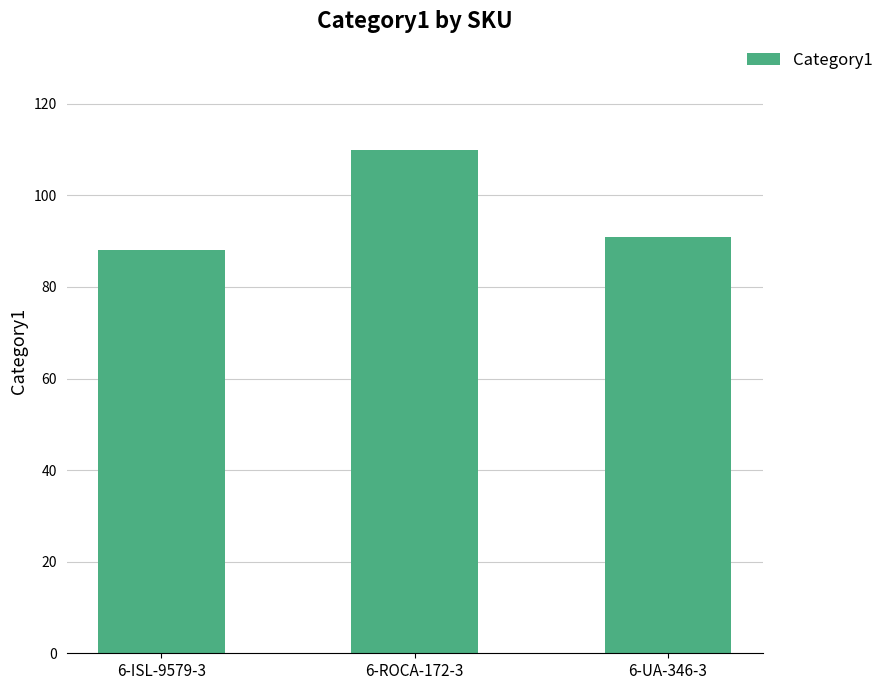

What is the sum of the values at 6-UA-346-3 and 6-ISL-9579-3?

179